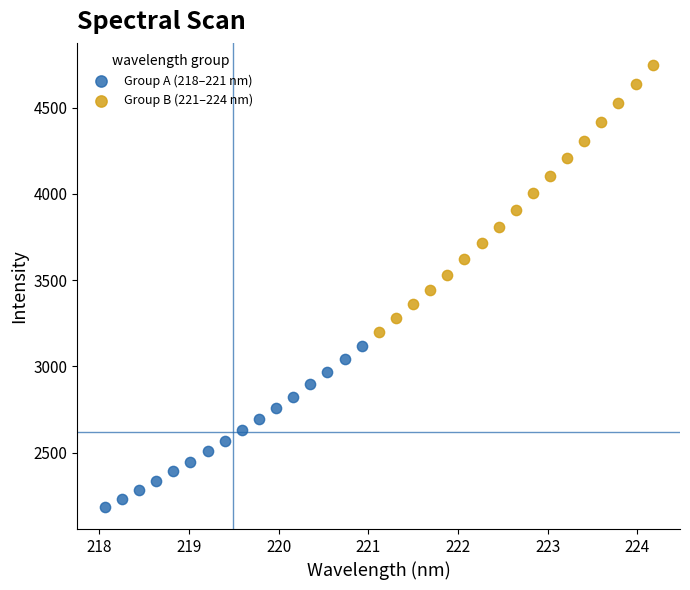

Which series has the widest spread of Y values?

Group B (221–224 nm)